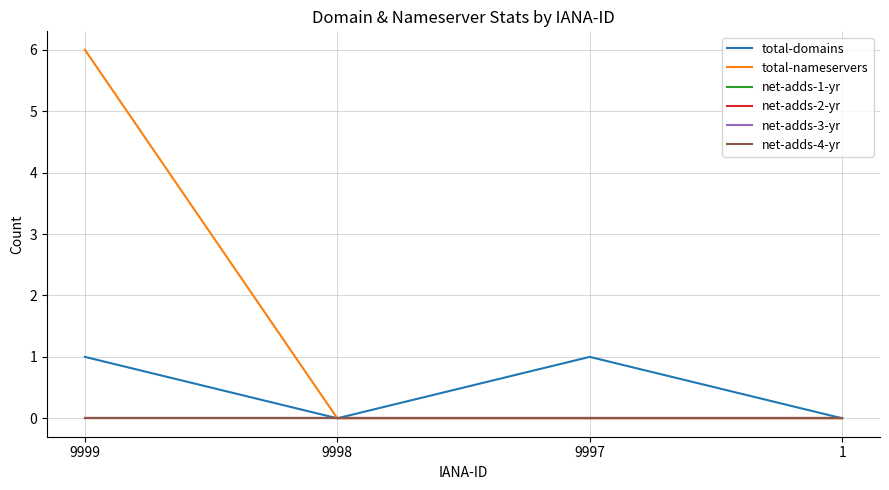

Does the chart have visible grid lines?

Yes